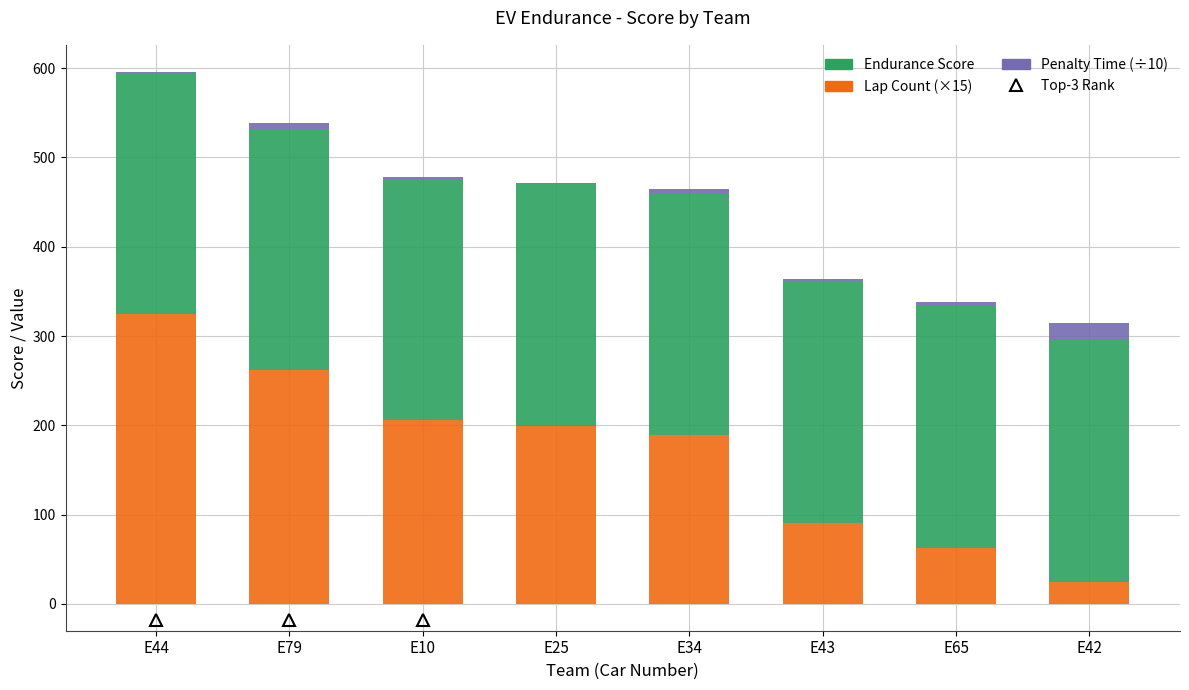

At which label does Endurance Score reach its peak?

E44